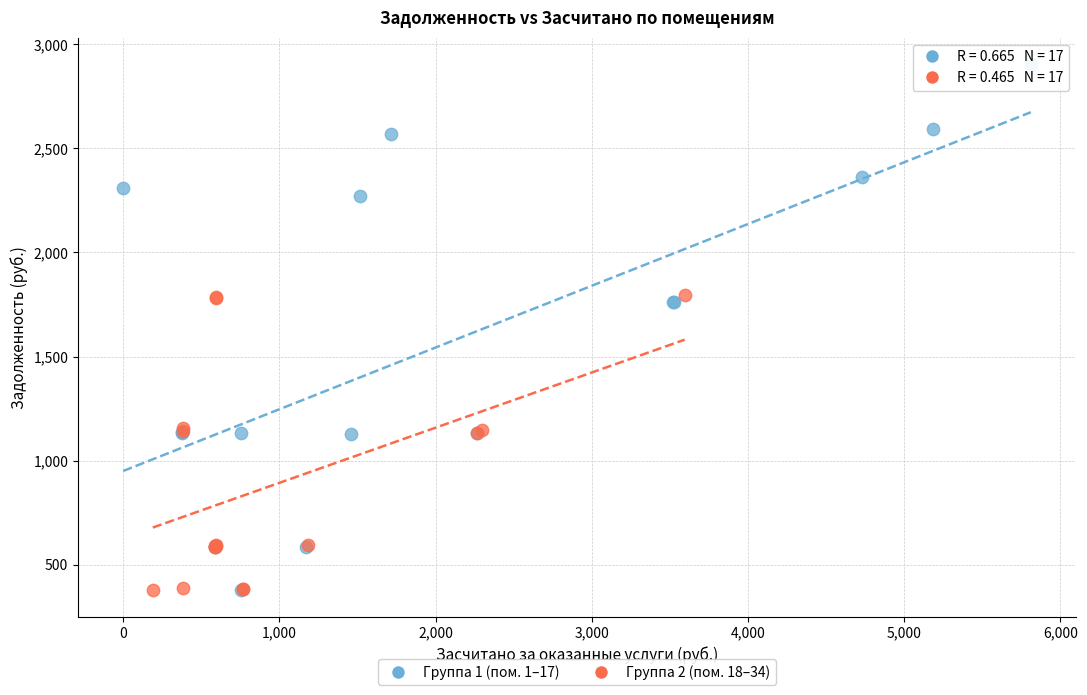

Which series contains the highest Y value?

Группа 1 (пом. 1–17)